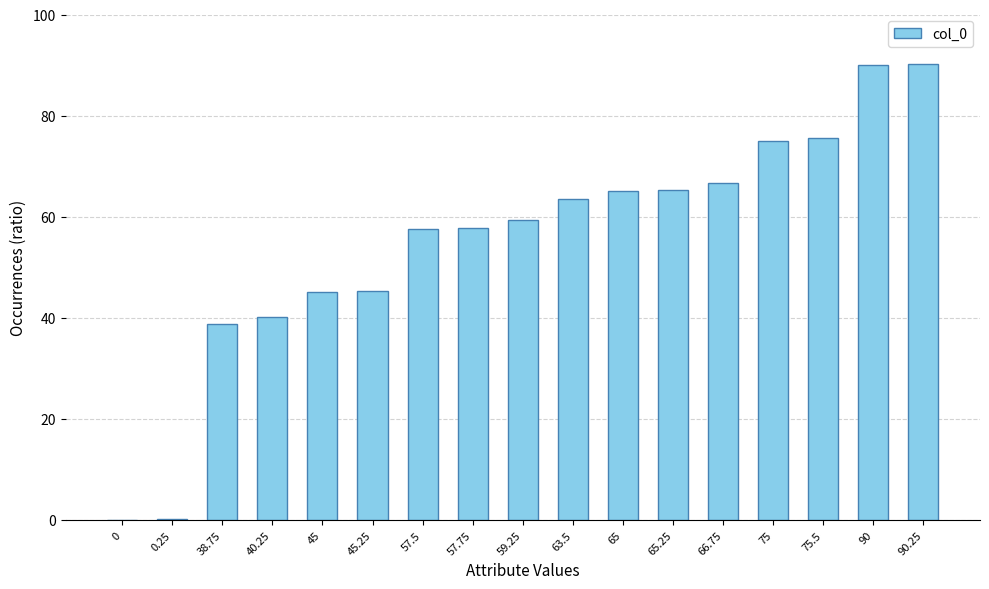

Which has a higher value, 59.25 or 75.5?

75.5